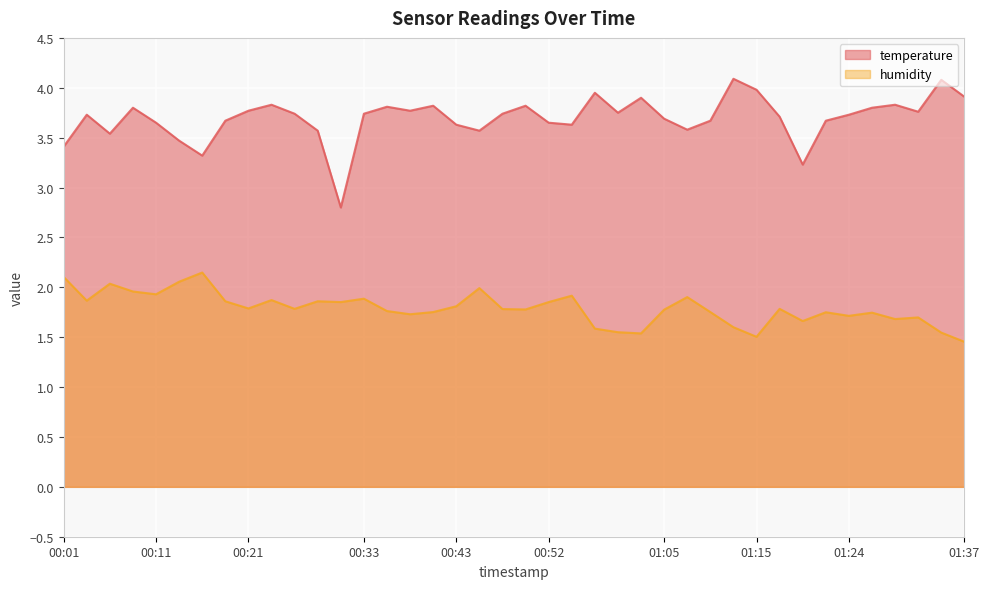

What is the value of the humidity point at the 9th from the left?

1.8